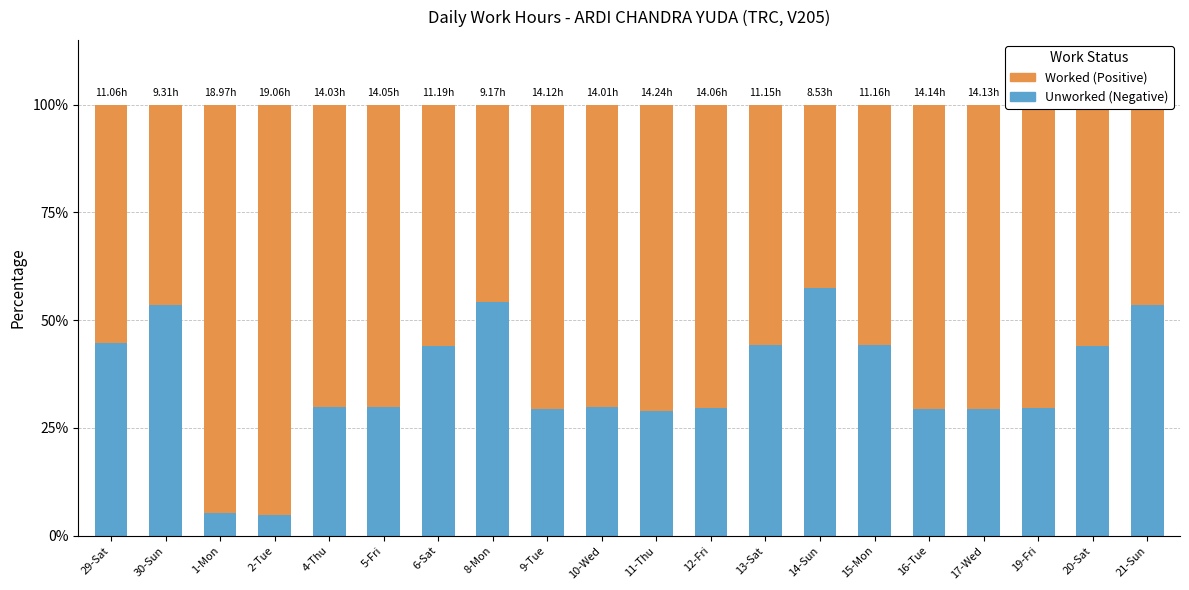

What is the sum of the Unworked (Negative) values at 2-Tue and 1-Mon?

9.9